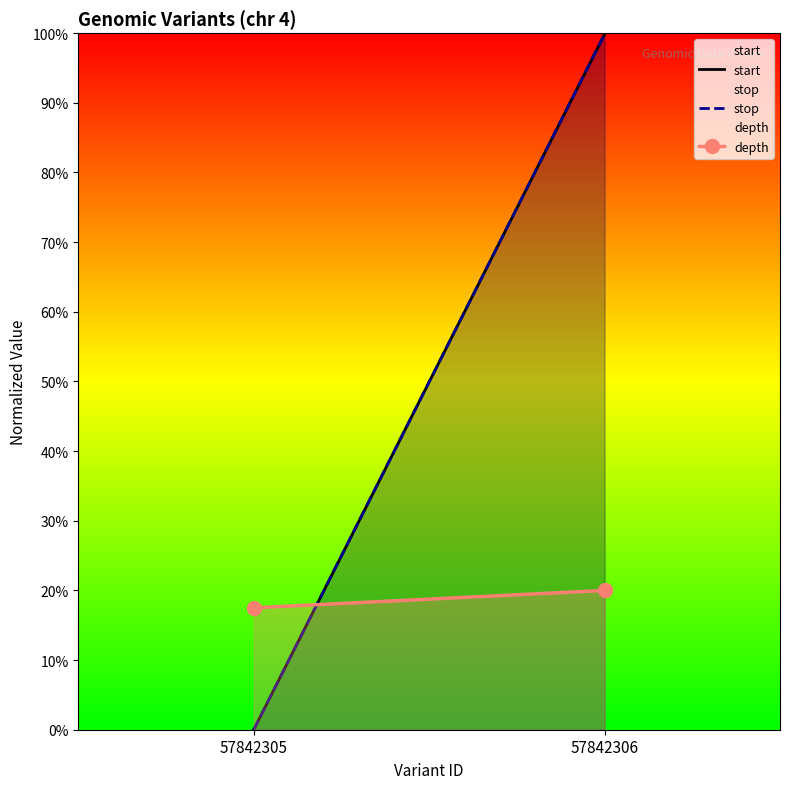

The depth series shows 28.1 at 57842305. True or false?

False